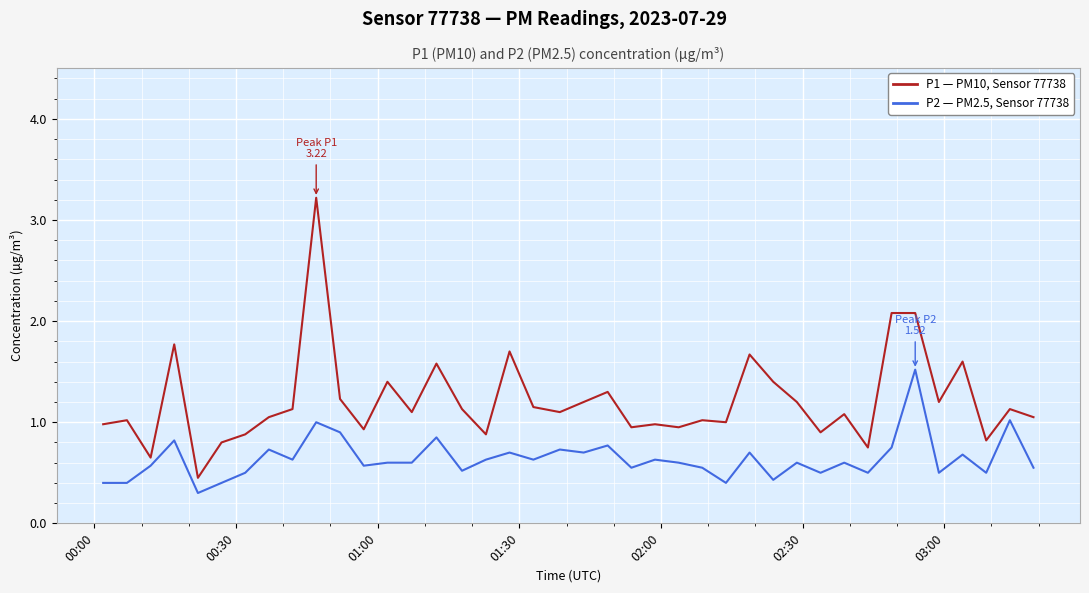

What is the minimum value shown in the chart?

0.3